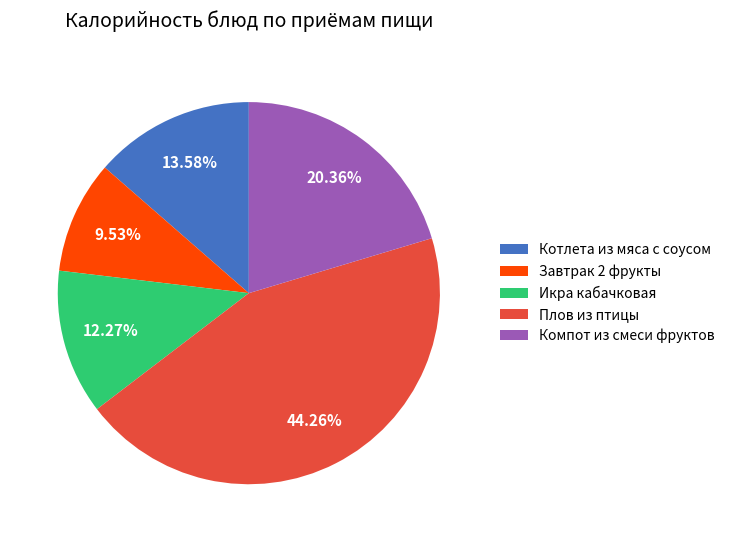

To the nearest percent, what is the difference between the largest and smallest slice percentages?

35%